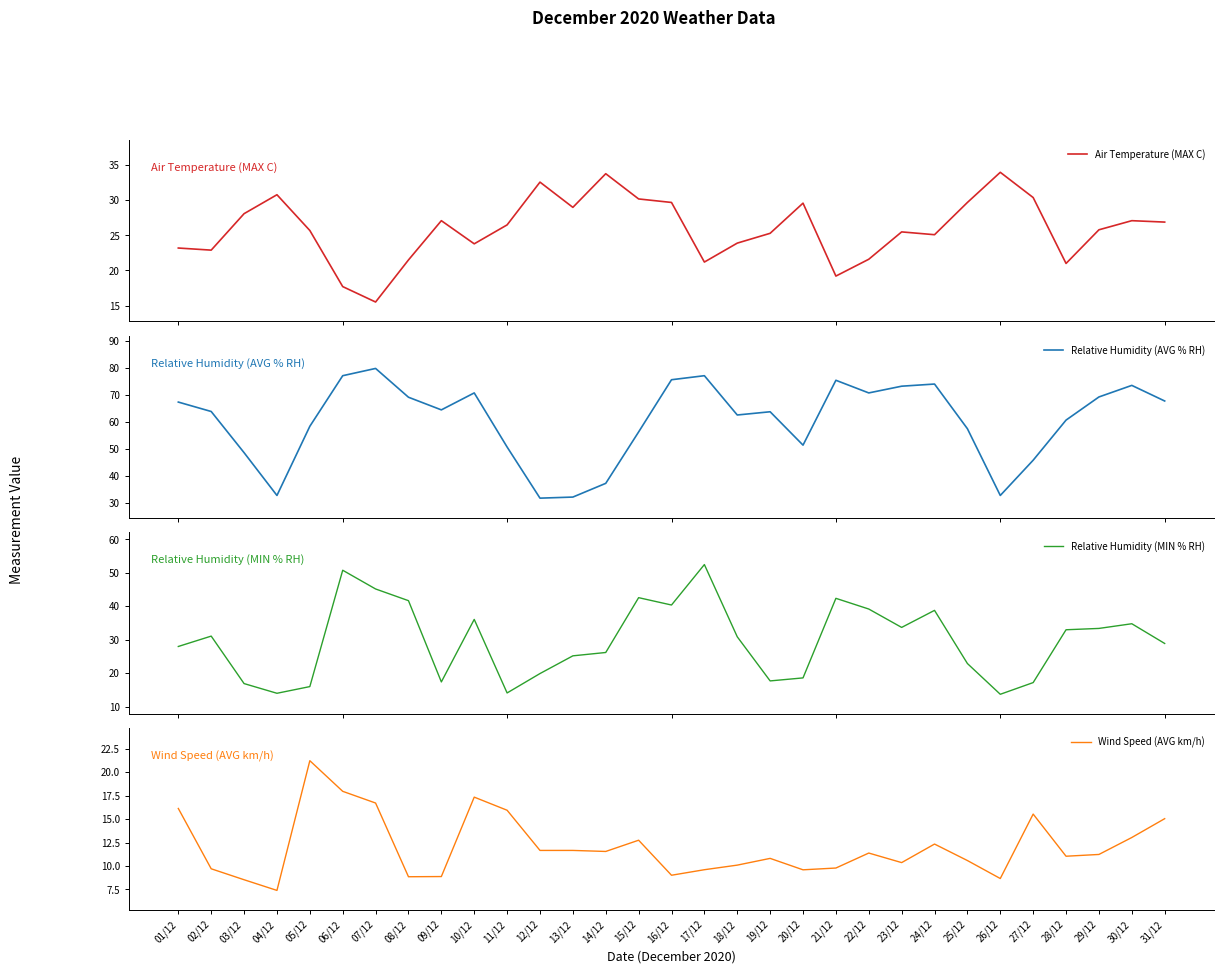

What is the difference between the Relative Humidity (AVG % RH) values at 07/12 and 11/12?

29.2